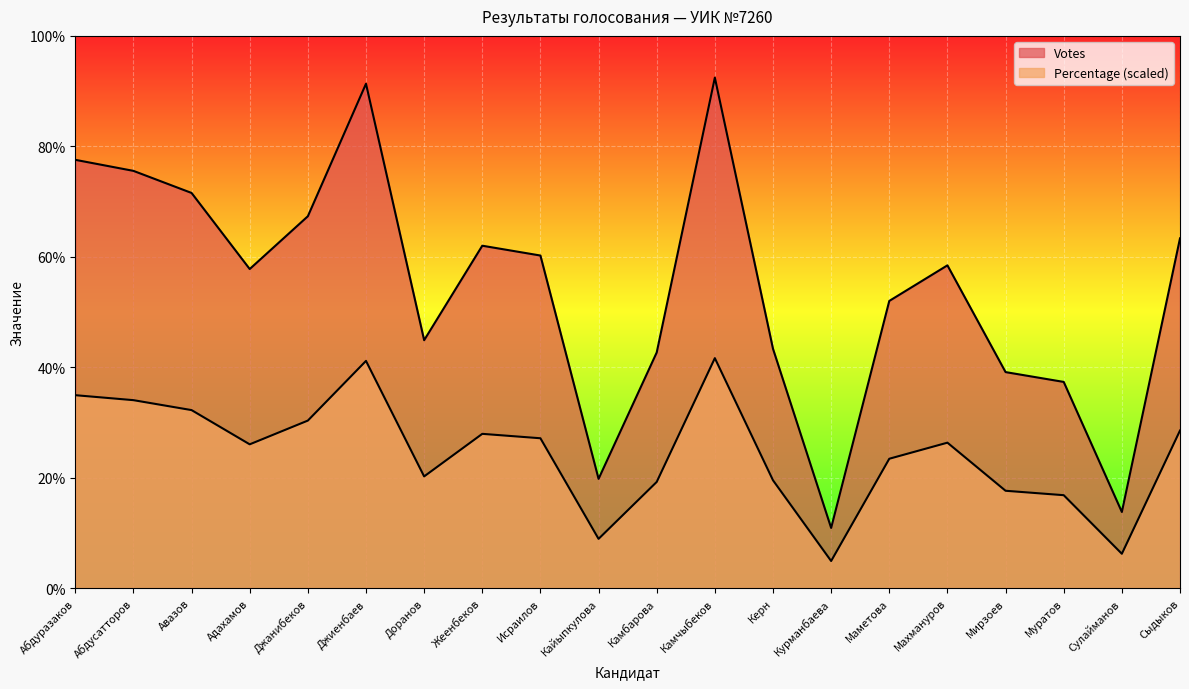

Which has a higher value, Камчыбеков or Джанибеков?

Камчыбеков